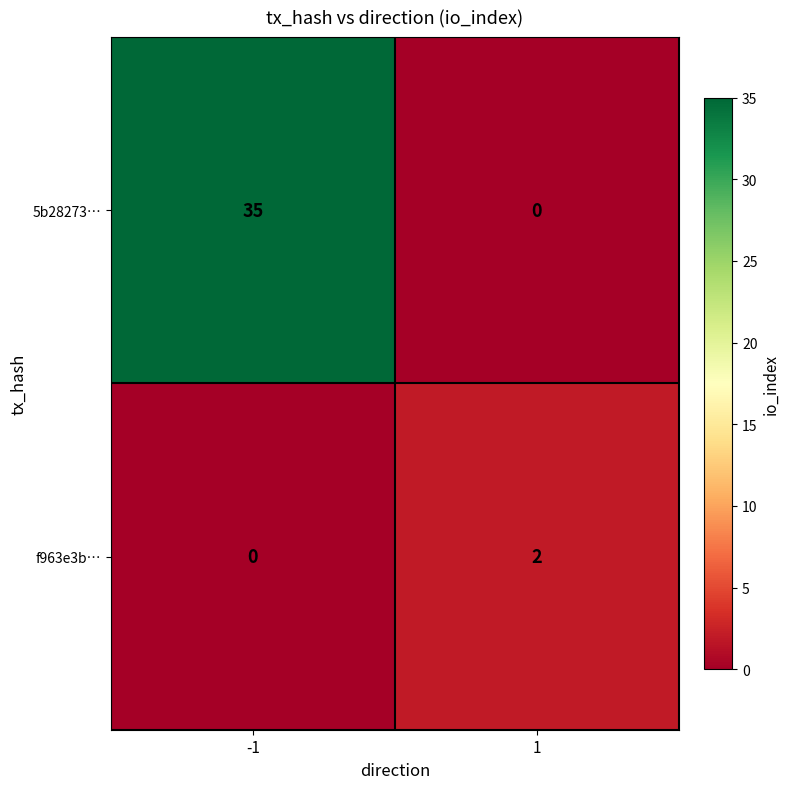

Between -1 and 1, which series saw the biggest shift?

5b28273…